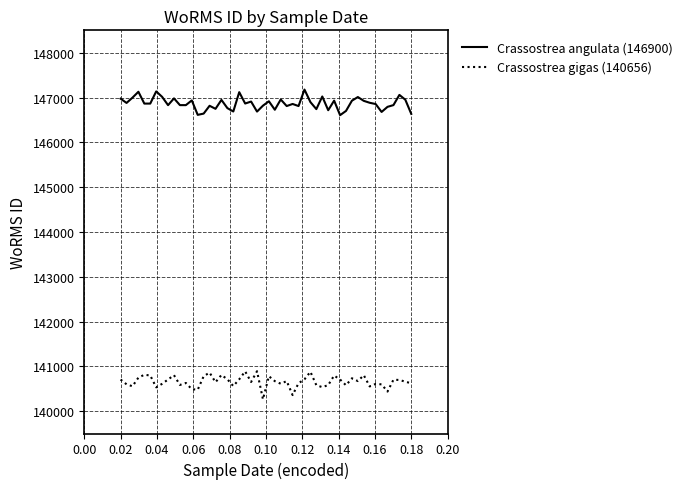

What is the average value of the Crassostrea gigas (140656) series?

140658.7